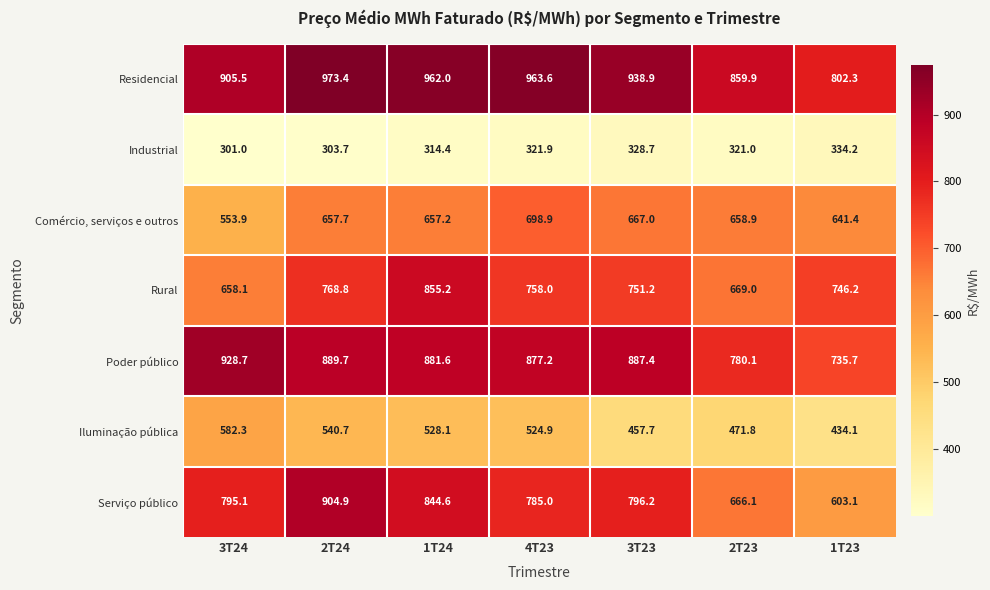

Read the Poder público value at 1T23.

735.7